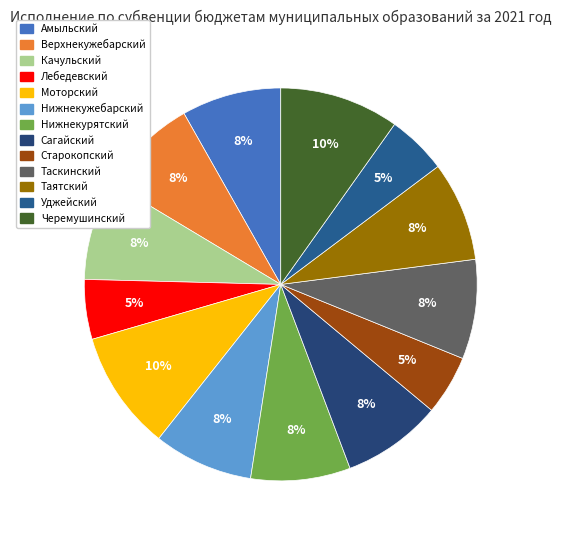

How many segments does this pie chart have?

13